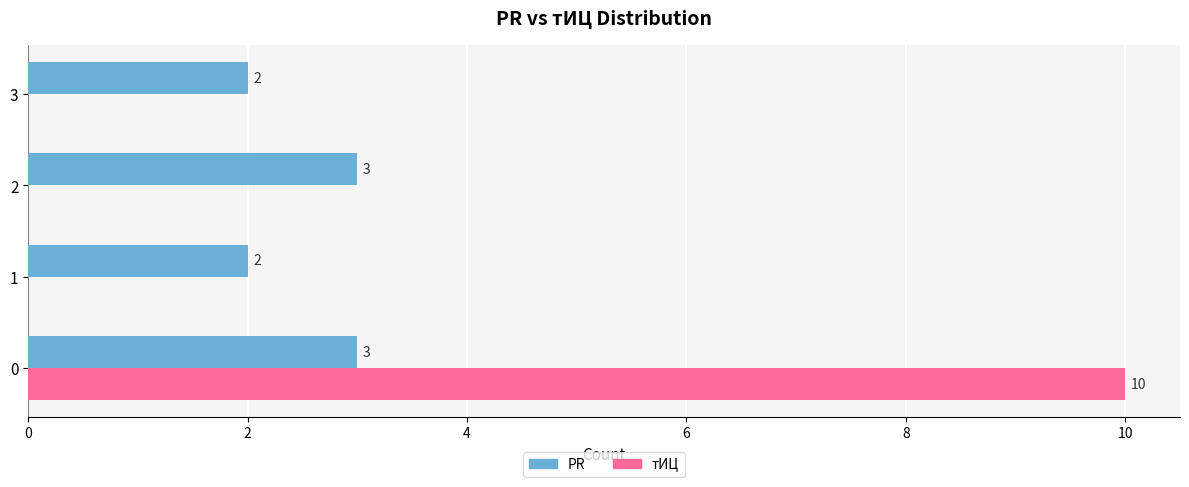

Is the value of тИЦ at 3 greater than the value of PR at 3?

No